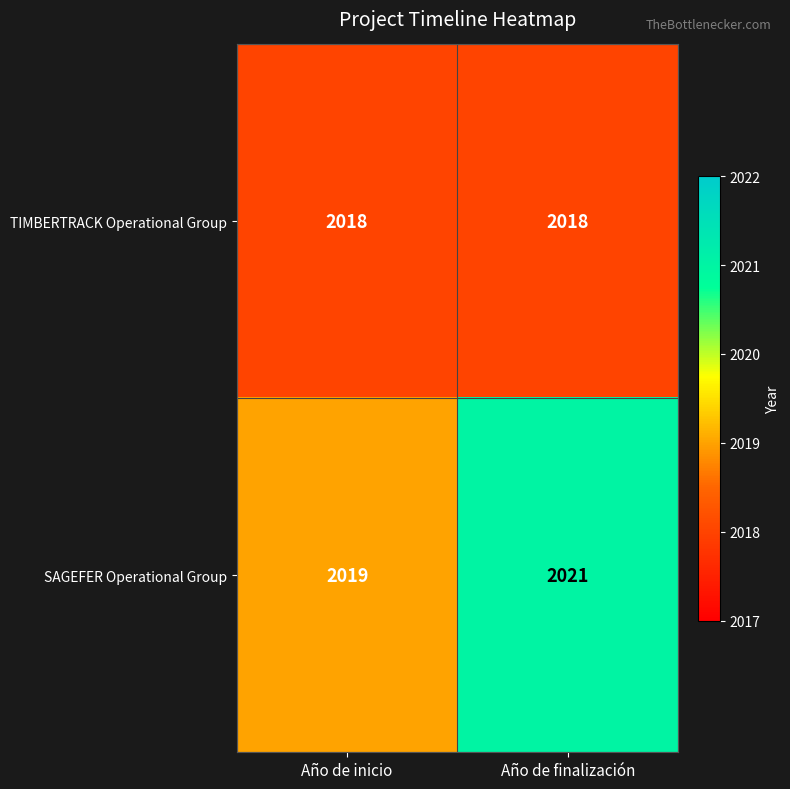

Which series has the largest total across all categories?

SAGEFER Operational Group